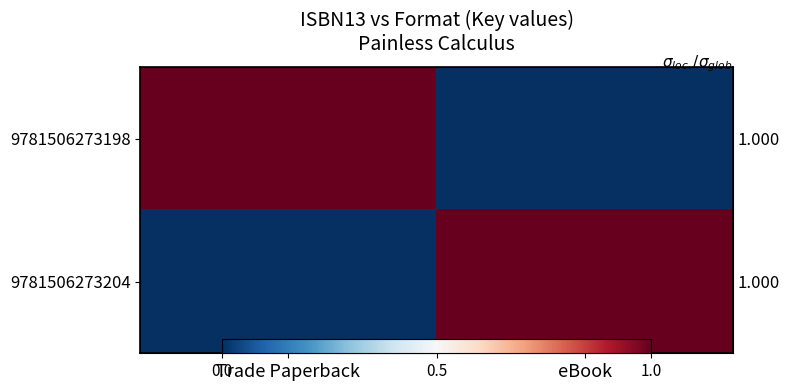

Between eBook and Trade Paperback, which is larger?

Trade Paperback